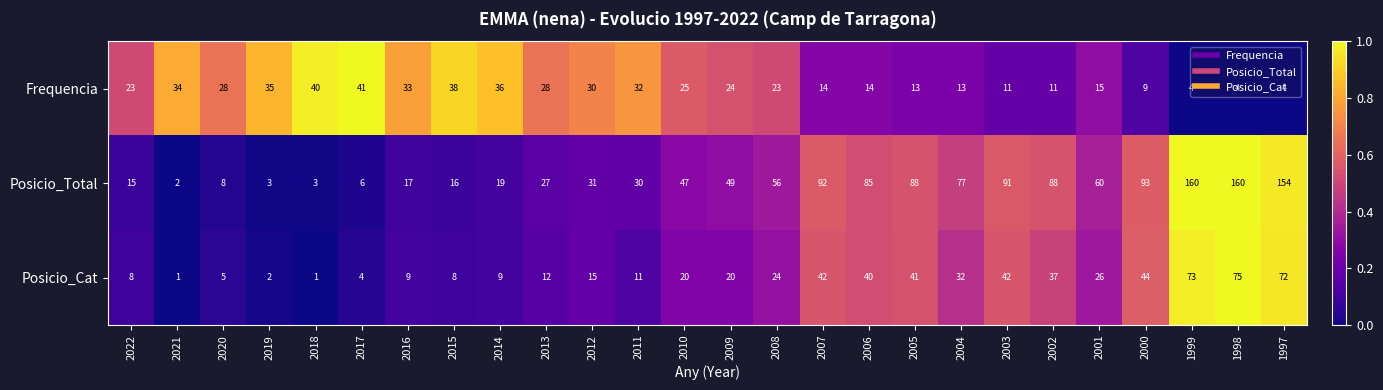

Which series has the largest total across all categories?

Posicio_Total